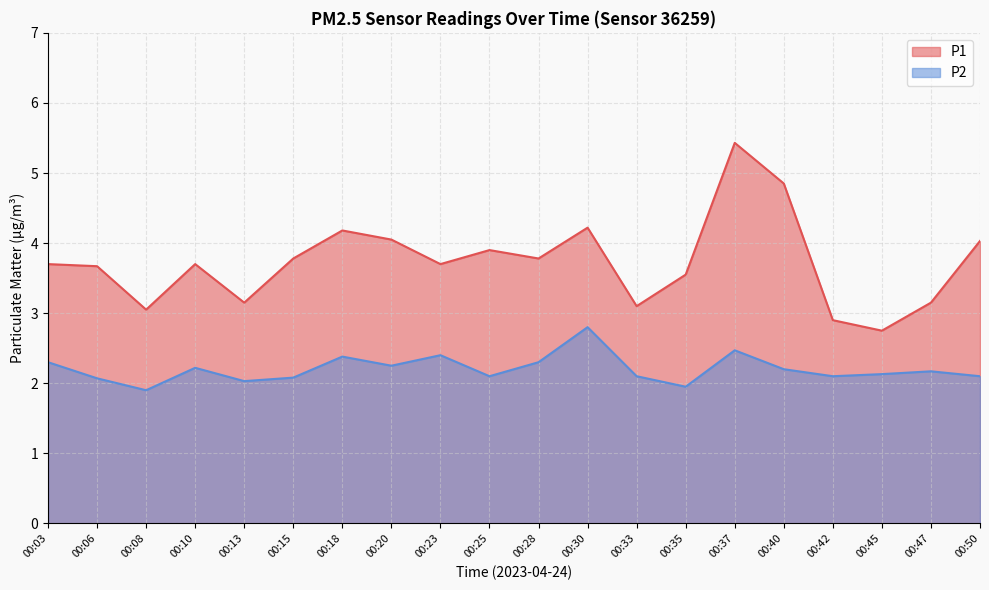

True or false: P2 has a value of 2.2 at 00:40.

True